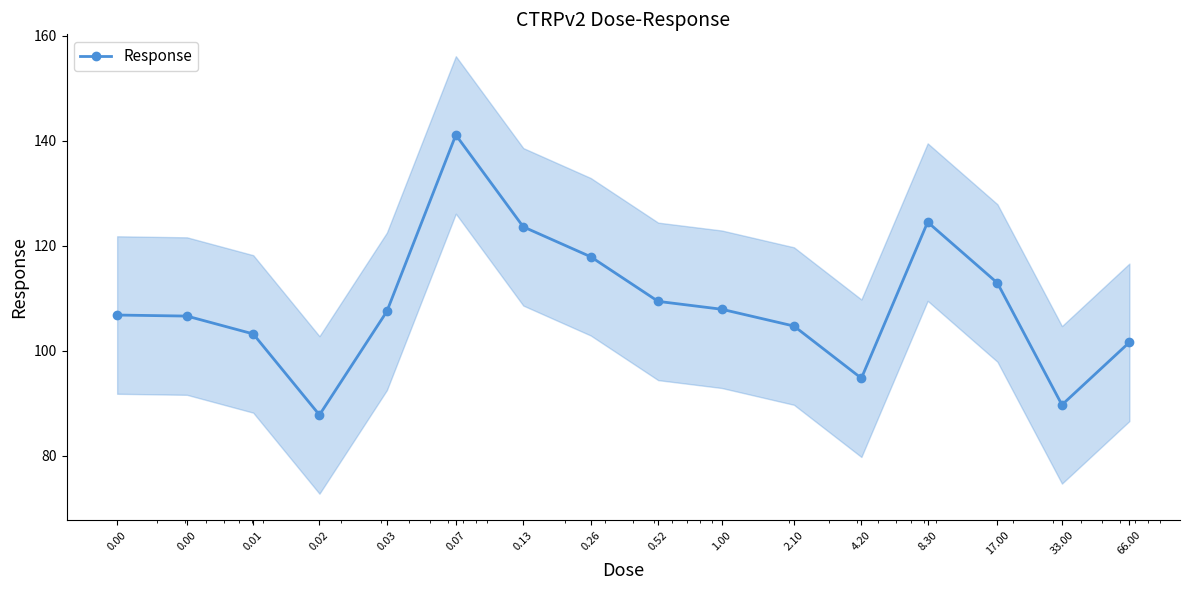

How many values exceed 107?

8